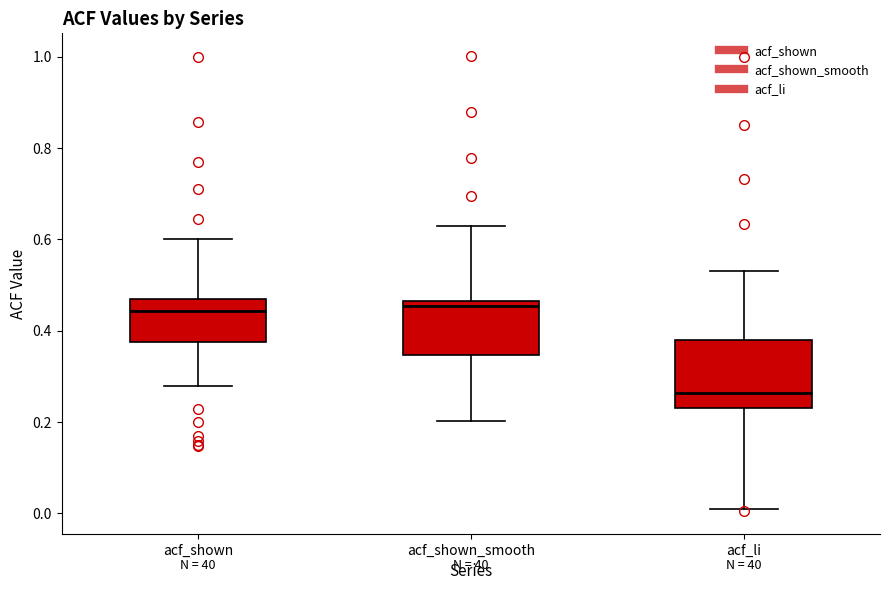

Which box is the tallest, from its lower edge to its upper edge?

acf_li